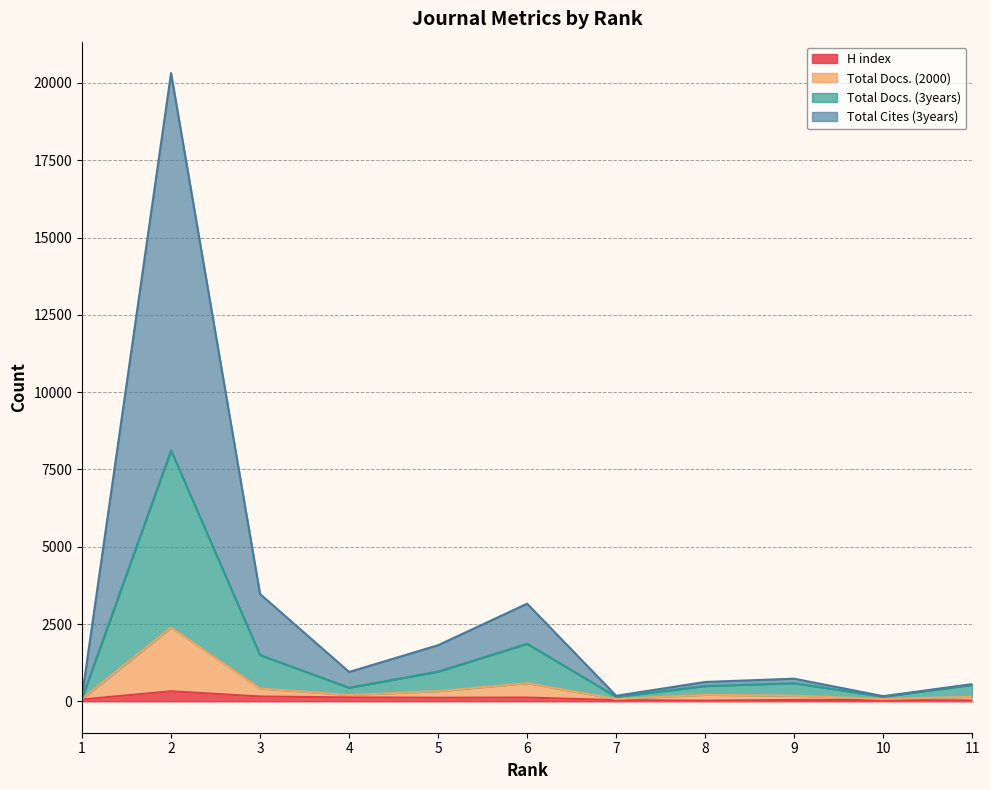

True or false: Total Docs. (2000) and H index cross at least once.

False